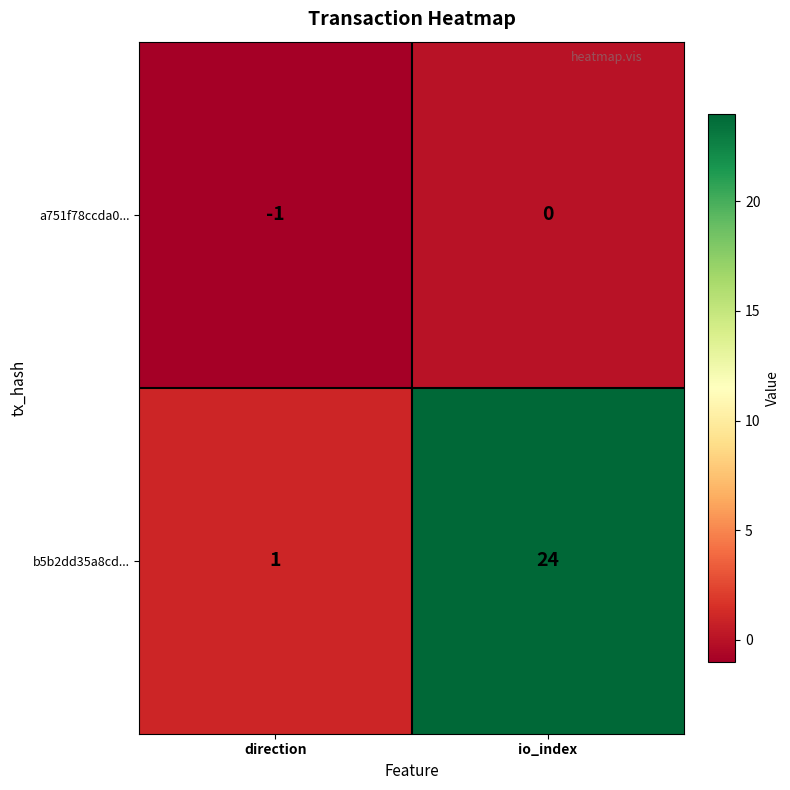

What is the total value across all series at io_index?

24